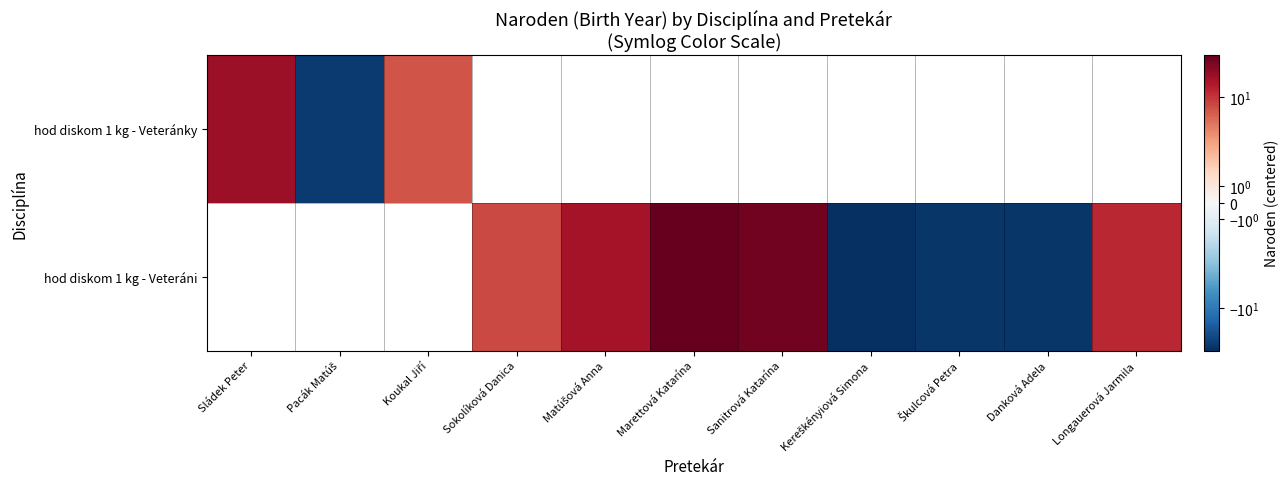

Which category has the highest value in the hod diskom 1 kg - Veteráni series?

Sládek Peter